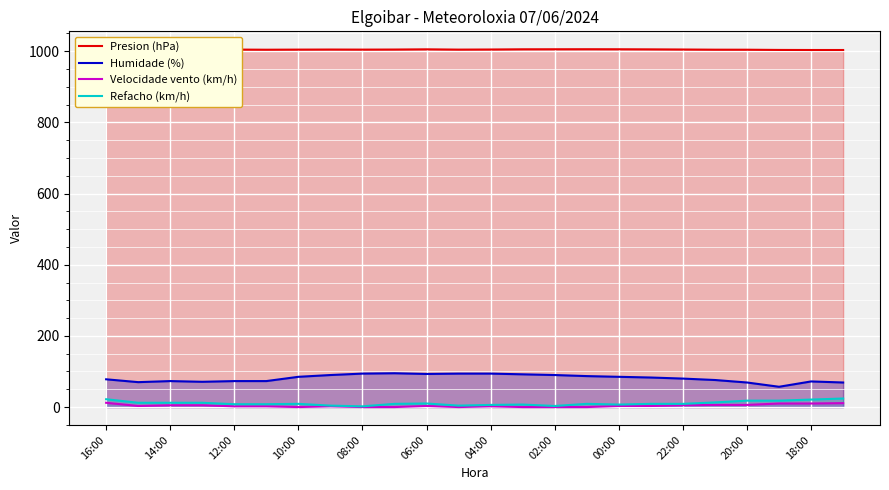

How many lines are shown in the chart?

4